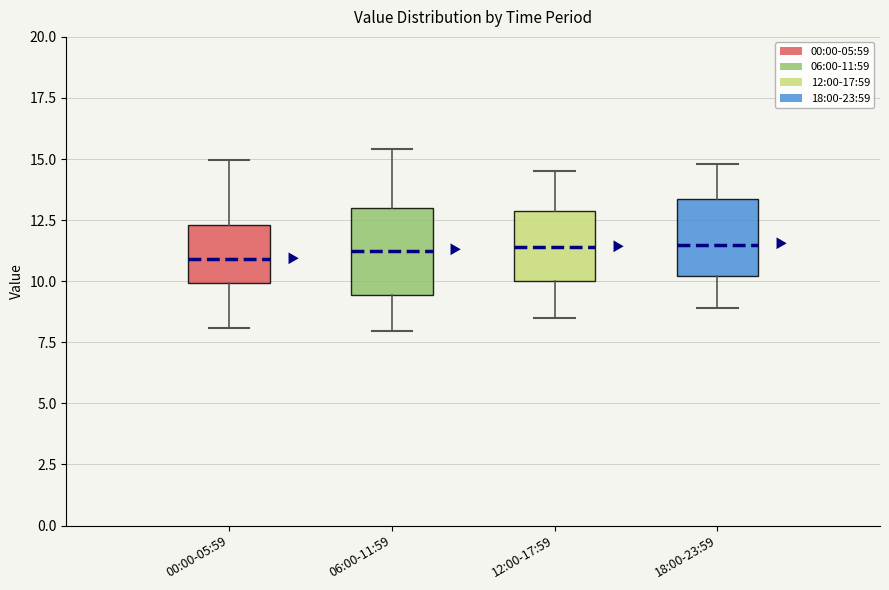

Reading left to right, transcribe this box plot: for each box, give where its median line is, the range the box spans, and where its two whiskers end, as read against the y-axis. The values are not printed on the chart, so give them approximately, as read against the axis.

00:00-05:59: median 11.0, box 10.0 to 12.5, whiskers 8.0 to 15.0
06:00-11:59: median 11.5, box 9.5 to 13.0, whiskers 8.0 to 15.5
12:00-17:59: median 11.5, box 10.0 to 13.0, whiskers 8.5 to 14.5
18:00-23:59: median 11.5, box 10.0 to 13.5, whiskers 9.0 to 15.0